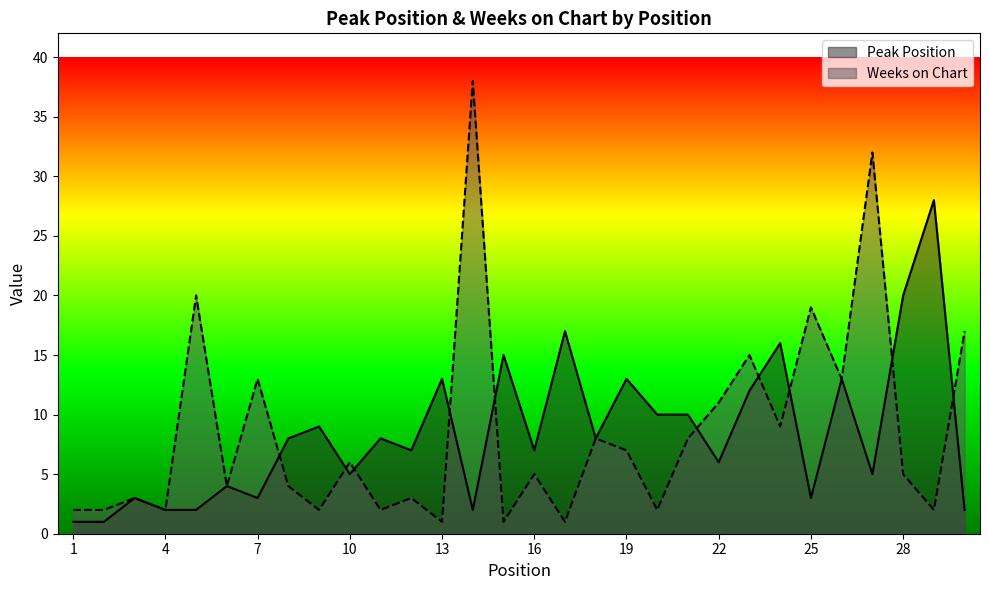

Where do Weeks on Chart and Peak Position first cross each other?

7 and 8